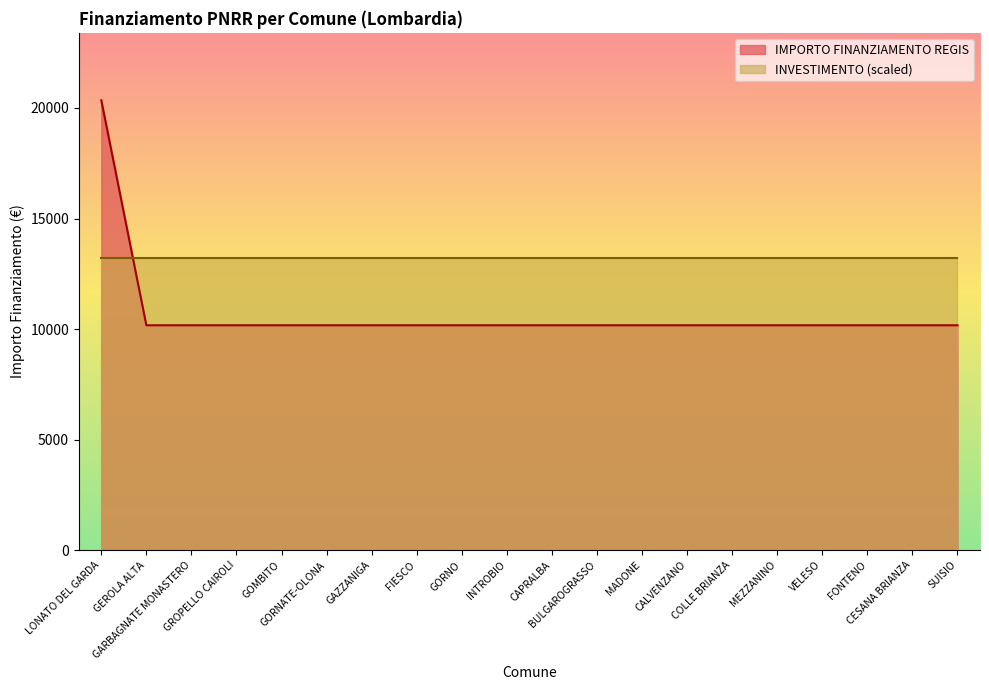

True or false: the data has more than 0 interior local peaks.

False